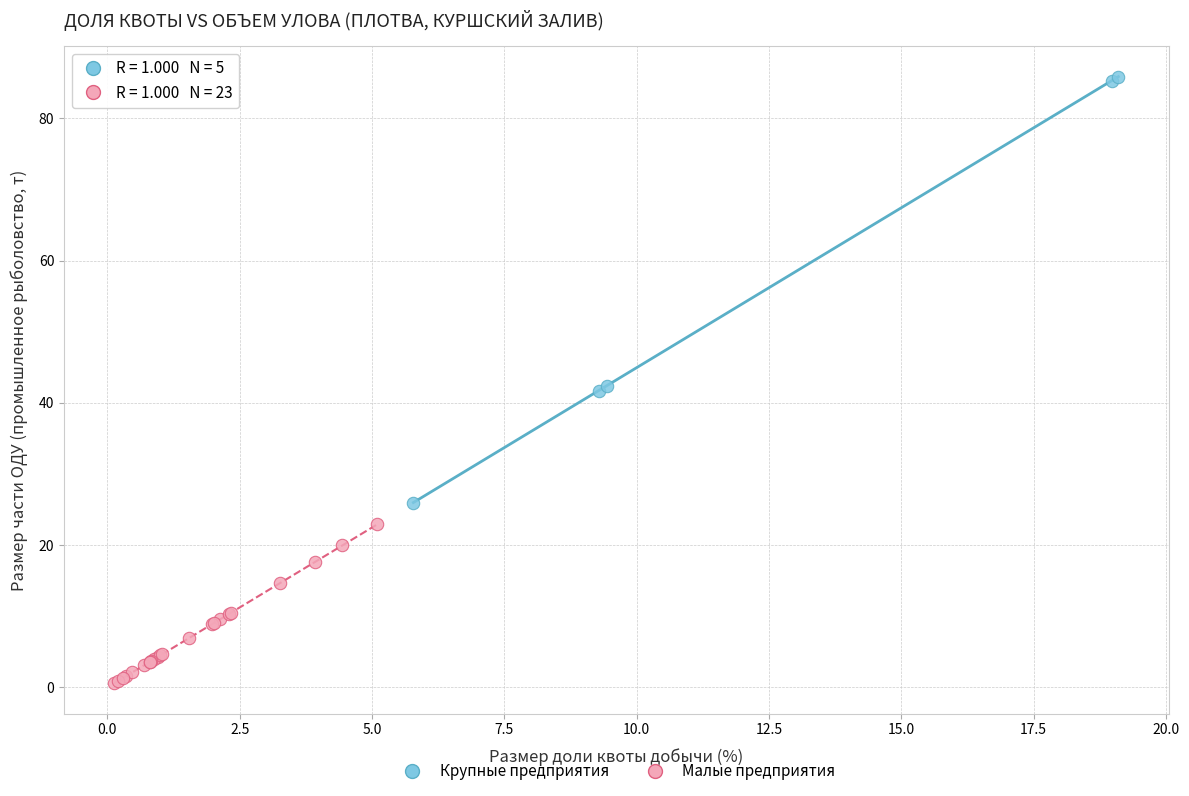

Which series reaches the minimum Y coordinate?

Малые предприятия